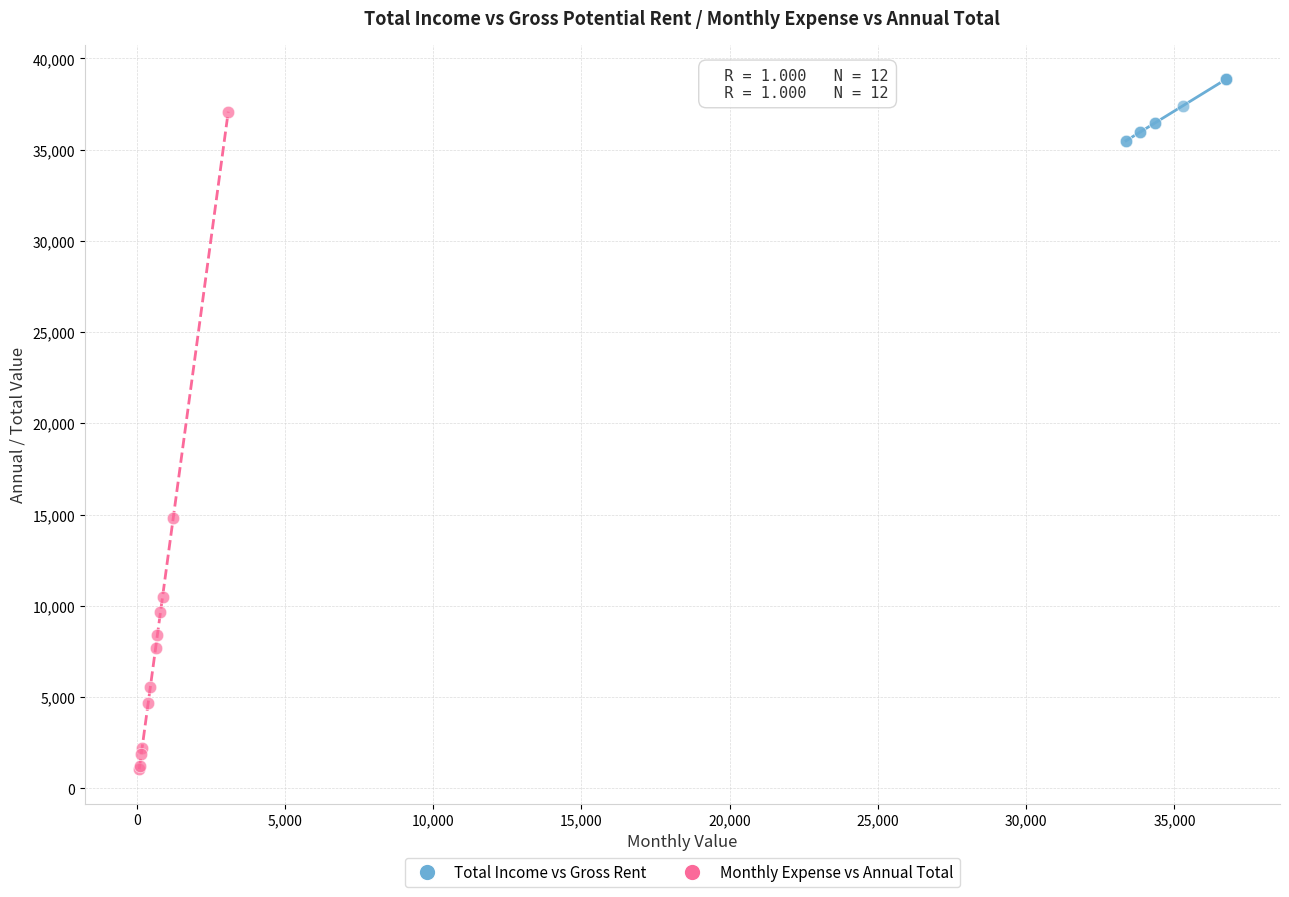

Which series contains the highest Y value?

Total Income vs Gross Rent